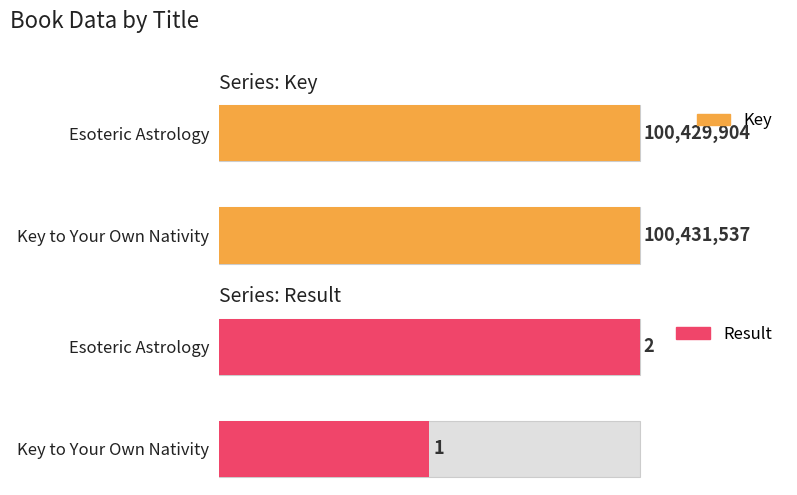

What is the sum of the Result values at Key to Your Own Nativity and Esoteric Astrology?

3